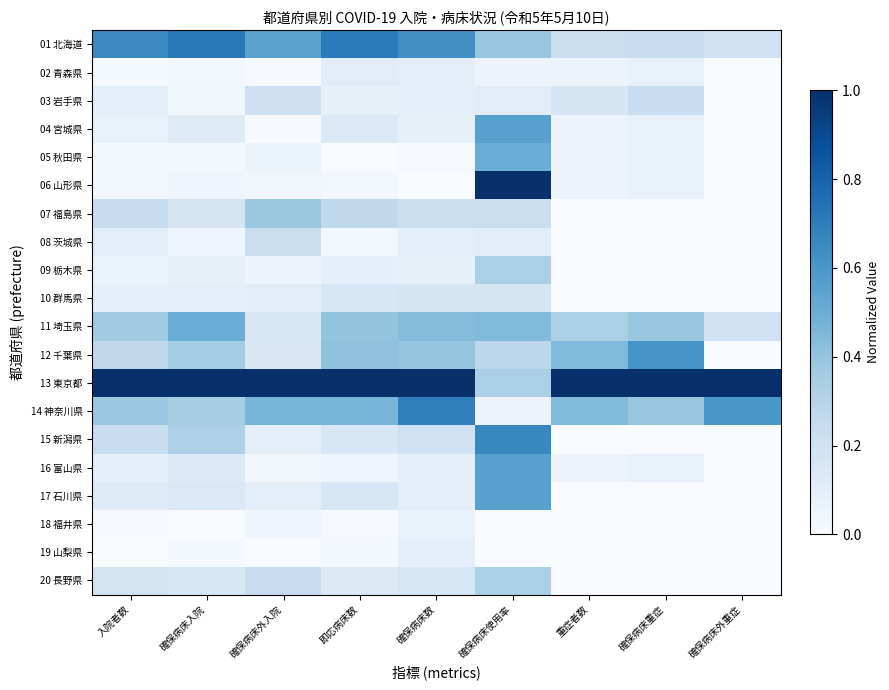

At 即応病床数, list the series in order from smallest to largest.

05 秋田県, 18 福井県, 19 山梨県, 08 茨城県, 06 山形県, 16 富山県, 03 岩手県, 09 栃木県, 02 青森県, 20 長野県, 04 宮城県, 10 群馬県, 15 新潟県, 17 石川県, 07 福島県, 11 埼玉県, 12 千葉県, 14 神奈川県, 01 北海道, 13 東京都